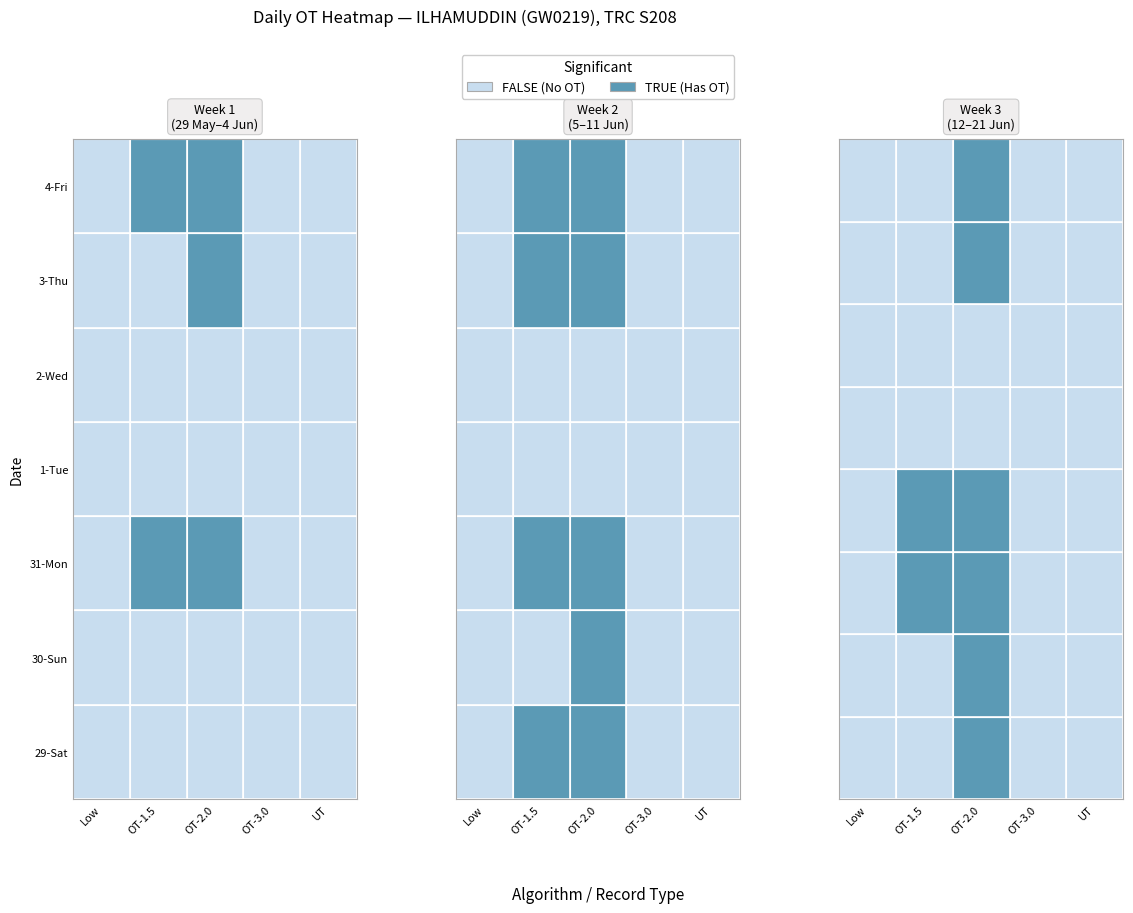

Is it true that 5 equals 0.0 at 3?

True